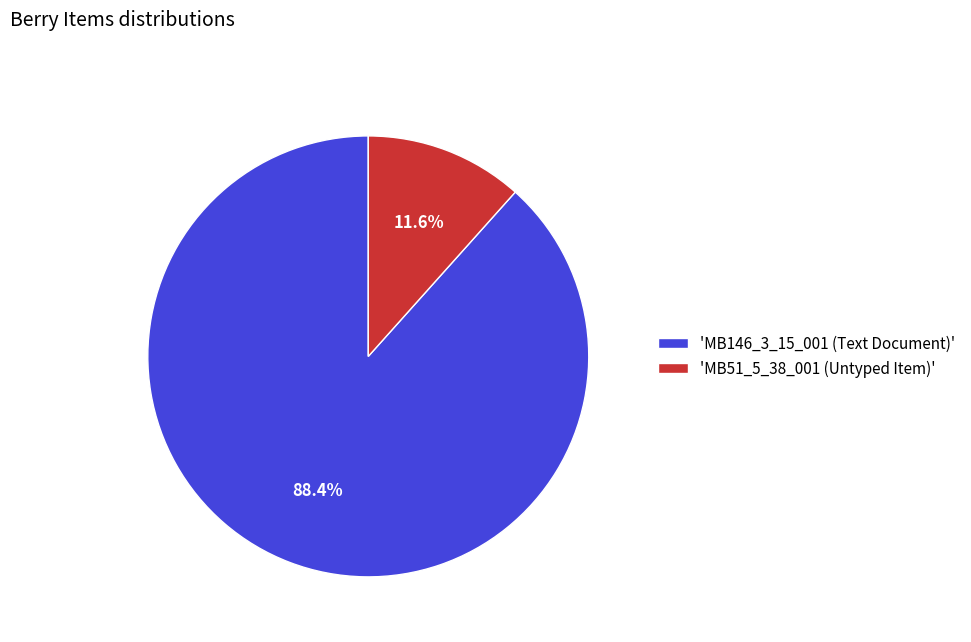

Which category has the biggest portion of the pie?

'MB146_3_15_001 (Text Document)'